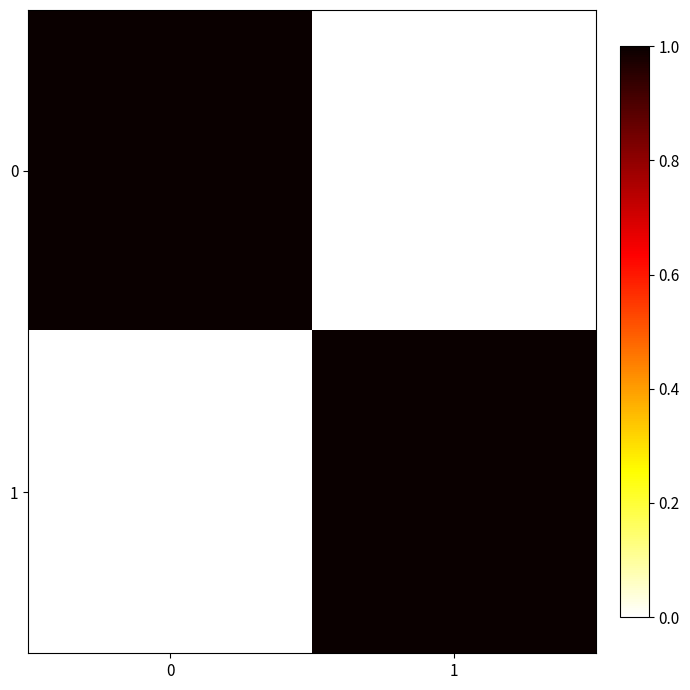

At how many categories does at least one series exceed 0?

2